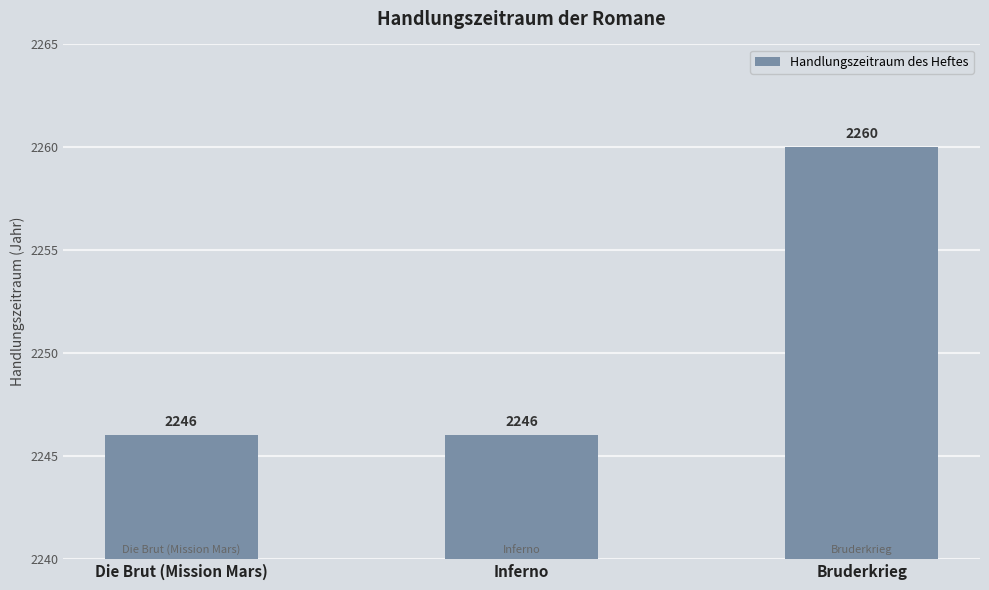

What is the label of the 1st bar from the left?

Die Brut (Mission Mars)